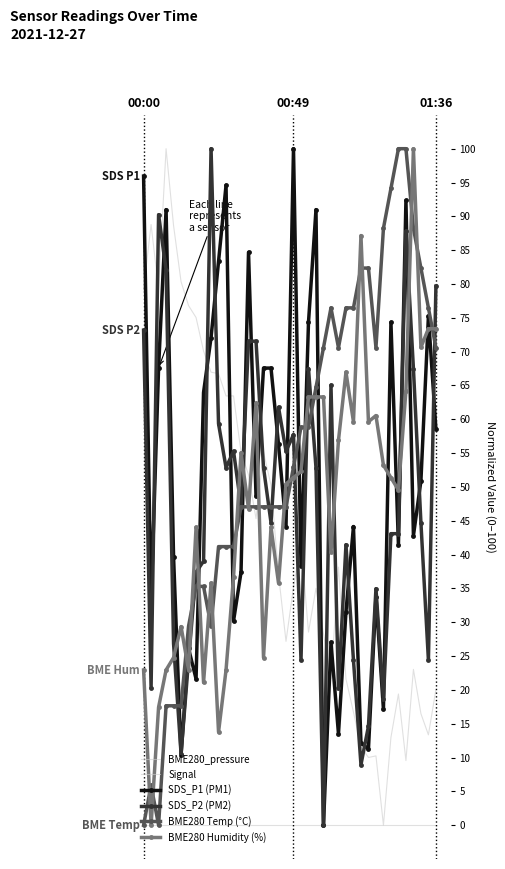

True or false: SDS_P2 (PM2) and BME280 Temp (°C) intersect in this chart.

True